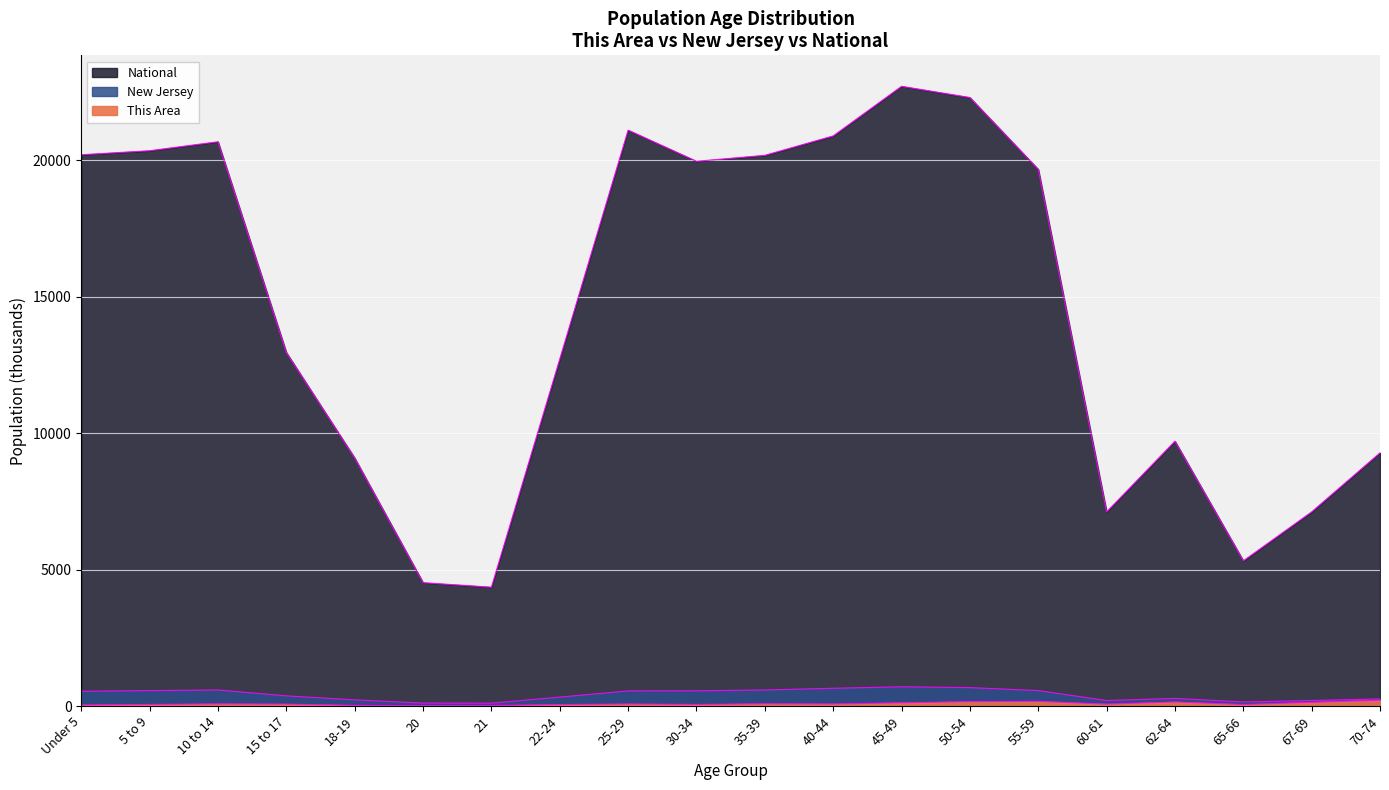

Which series has the largest total across all categories?

National